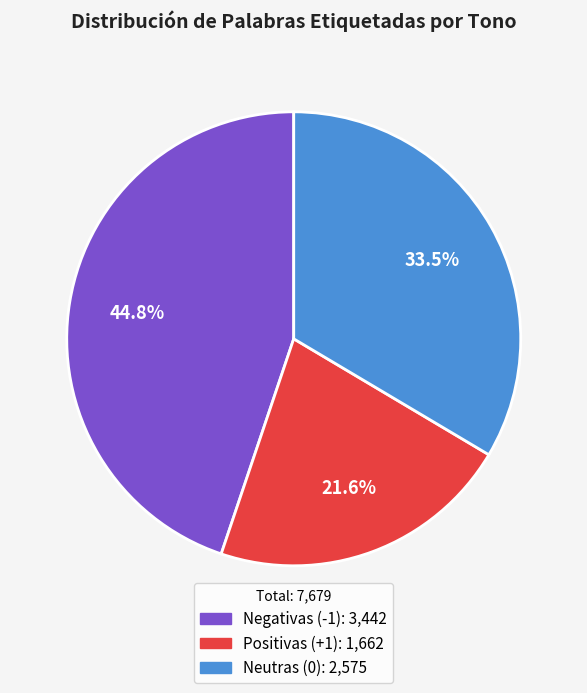

What percentage do Neutras (0) and Negativas (-1) together represent?

78.4%